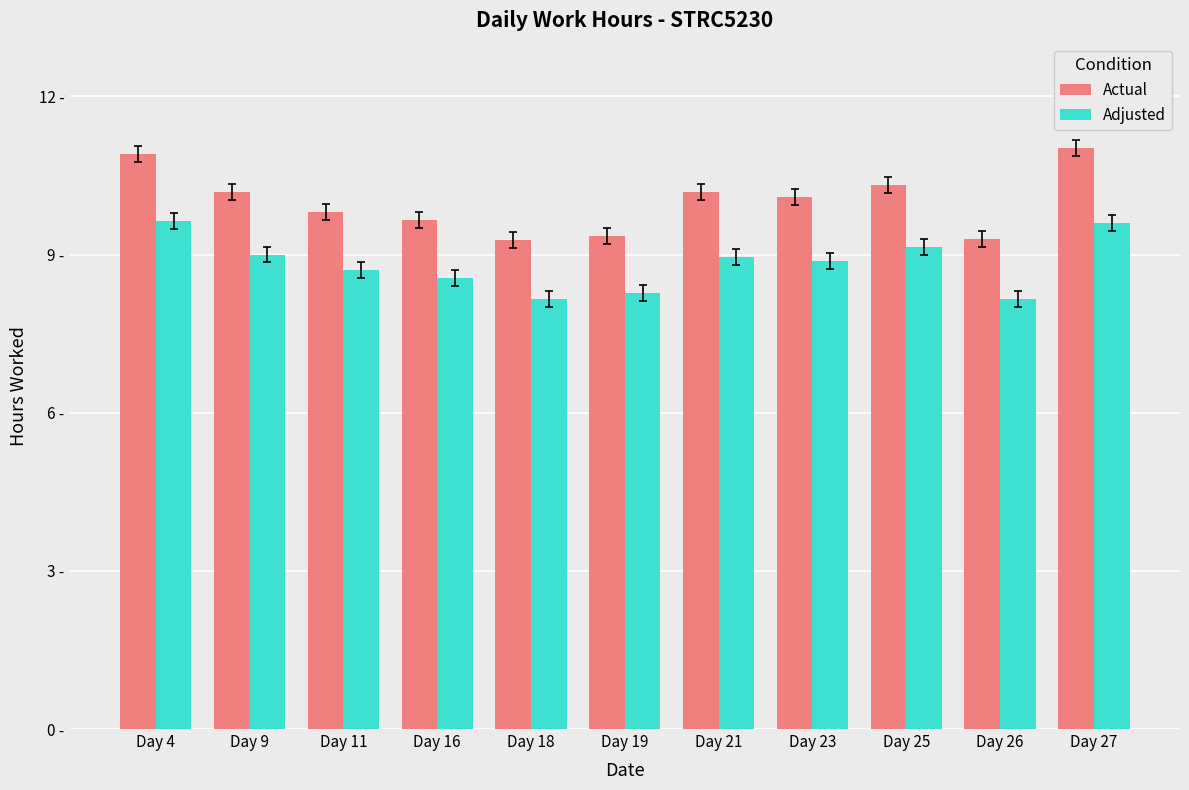

What is the average value of the Adjusted series?

8.8